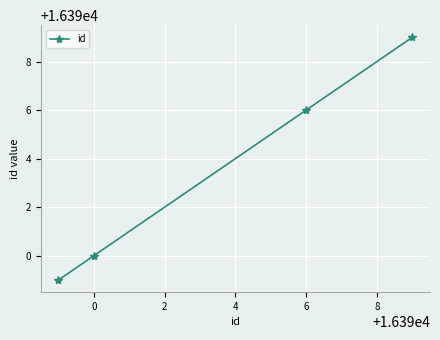

What is the minimum value shown in the chart?

16389